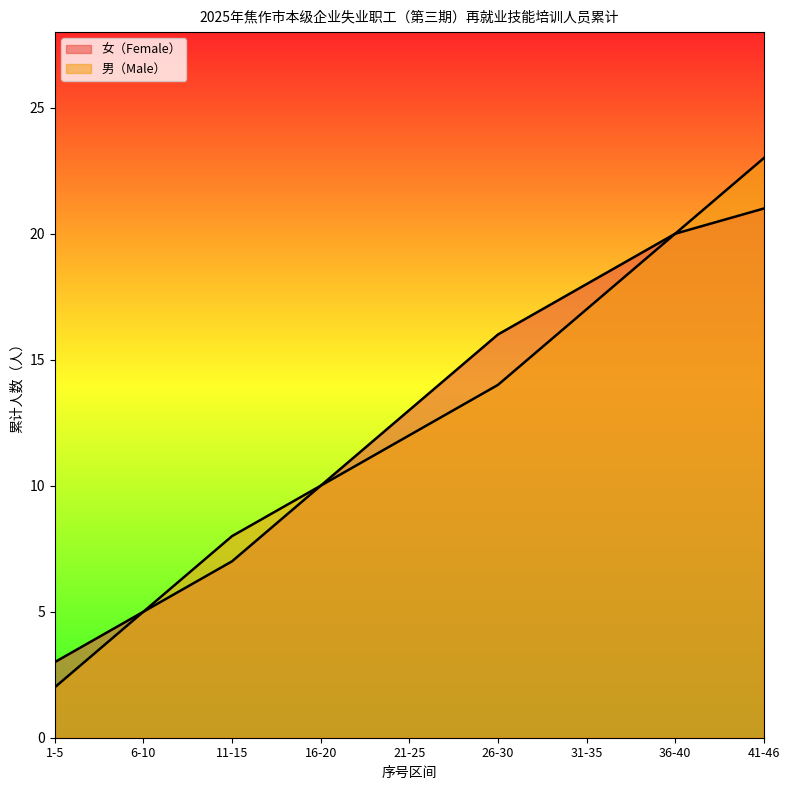

How many lines are shown in the chart?

2